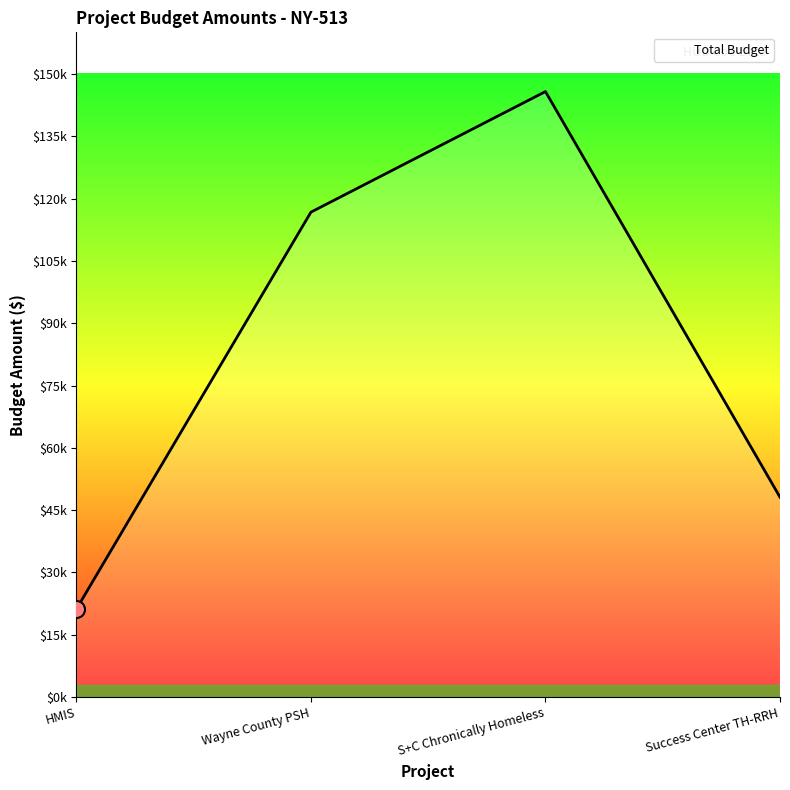

Between Wayne County PSH and Success Center TH-RRH, which is larger?

Wayne County PSH